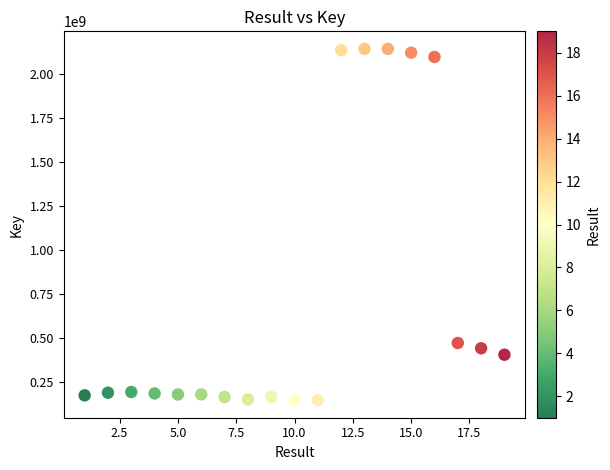

What Y value in the scatter plot is closest to 1142825288?

470493781